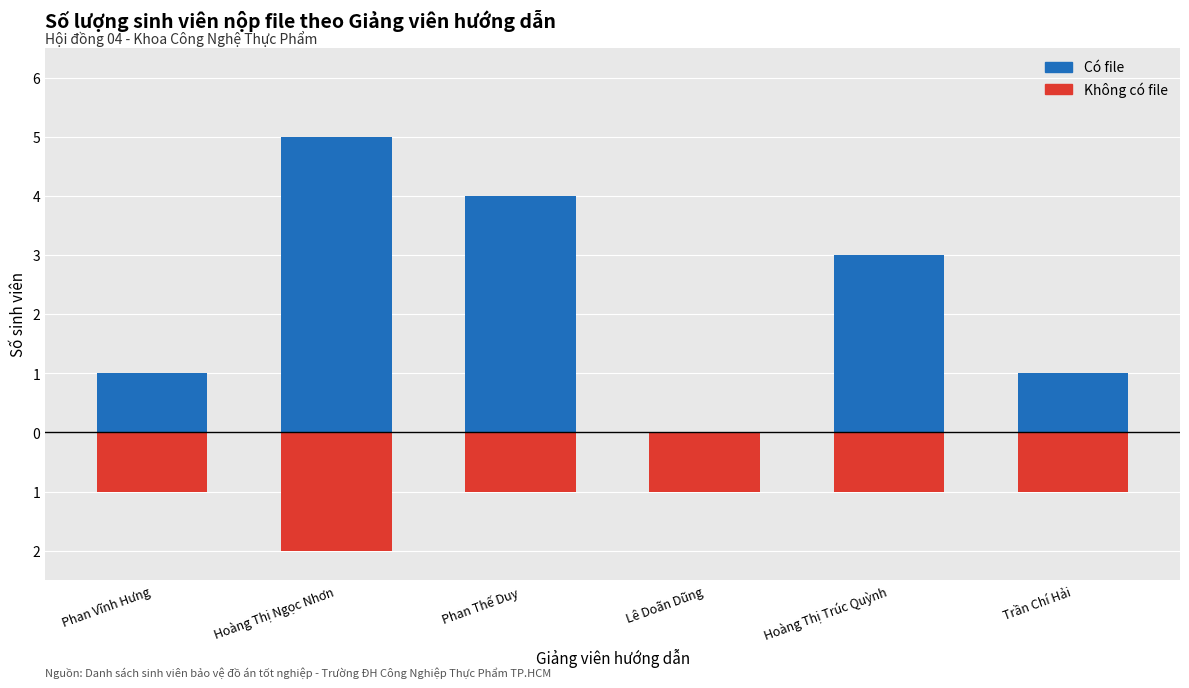

At which category does the chart reach its minimum across all series?

Hoàng Thị Ngọc Nhơn